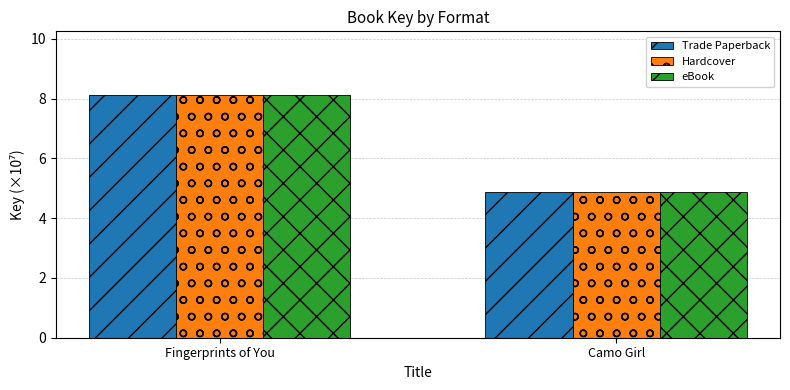

What is the minimum value shown in the chart?

4.9